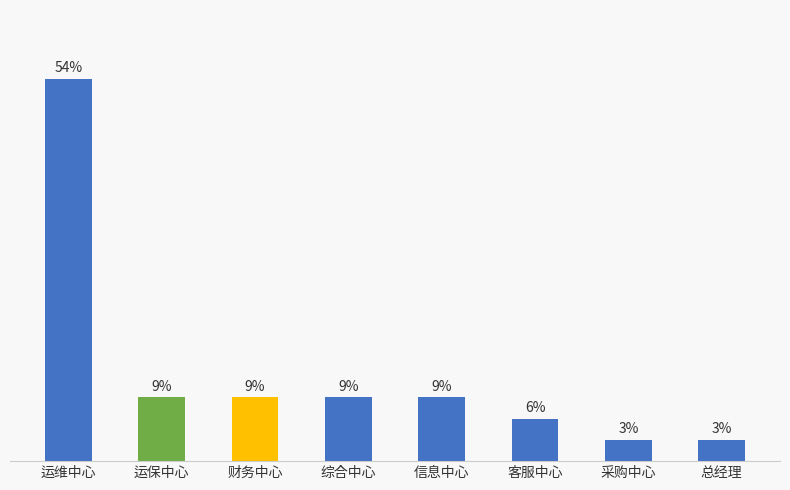

At which category does the chart reach its peak across all series?

运维中心